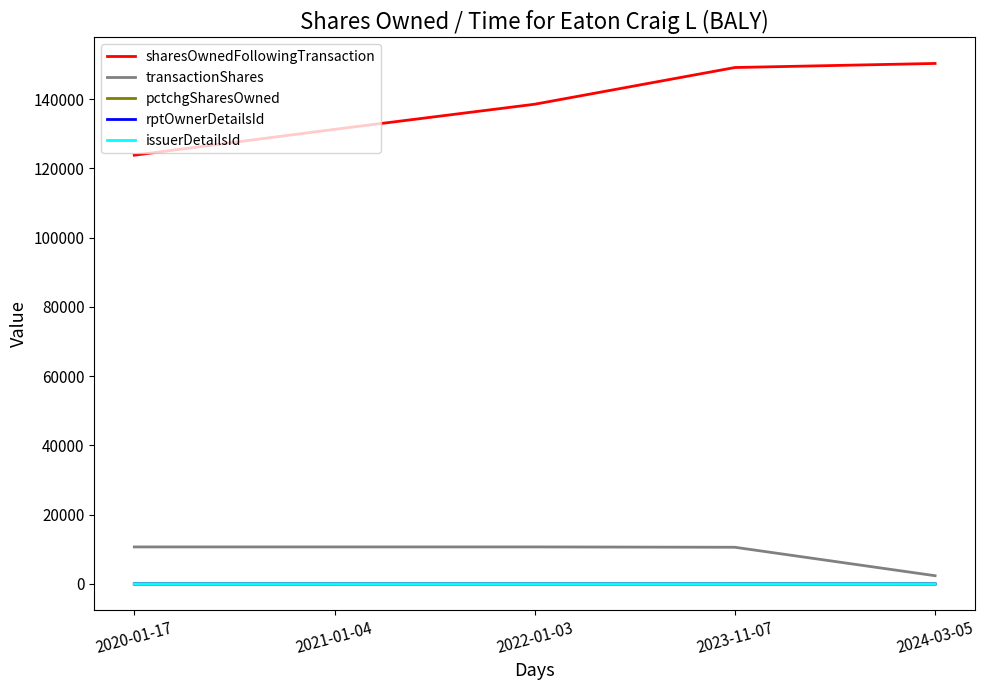

What is the highest value of the sharesOwnedFollowingTransaction series?

150332